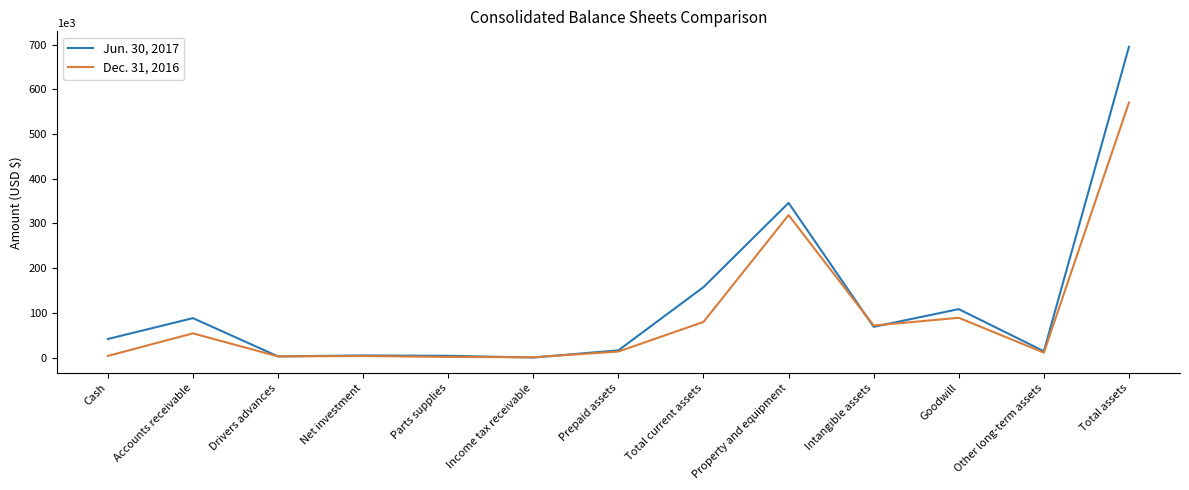

At which category does the chart reach its peak across all series?

Total assets